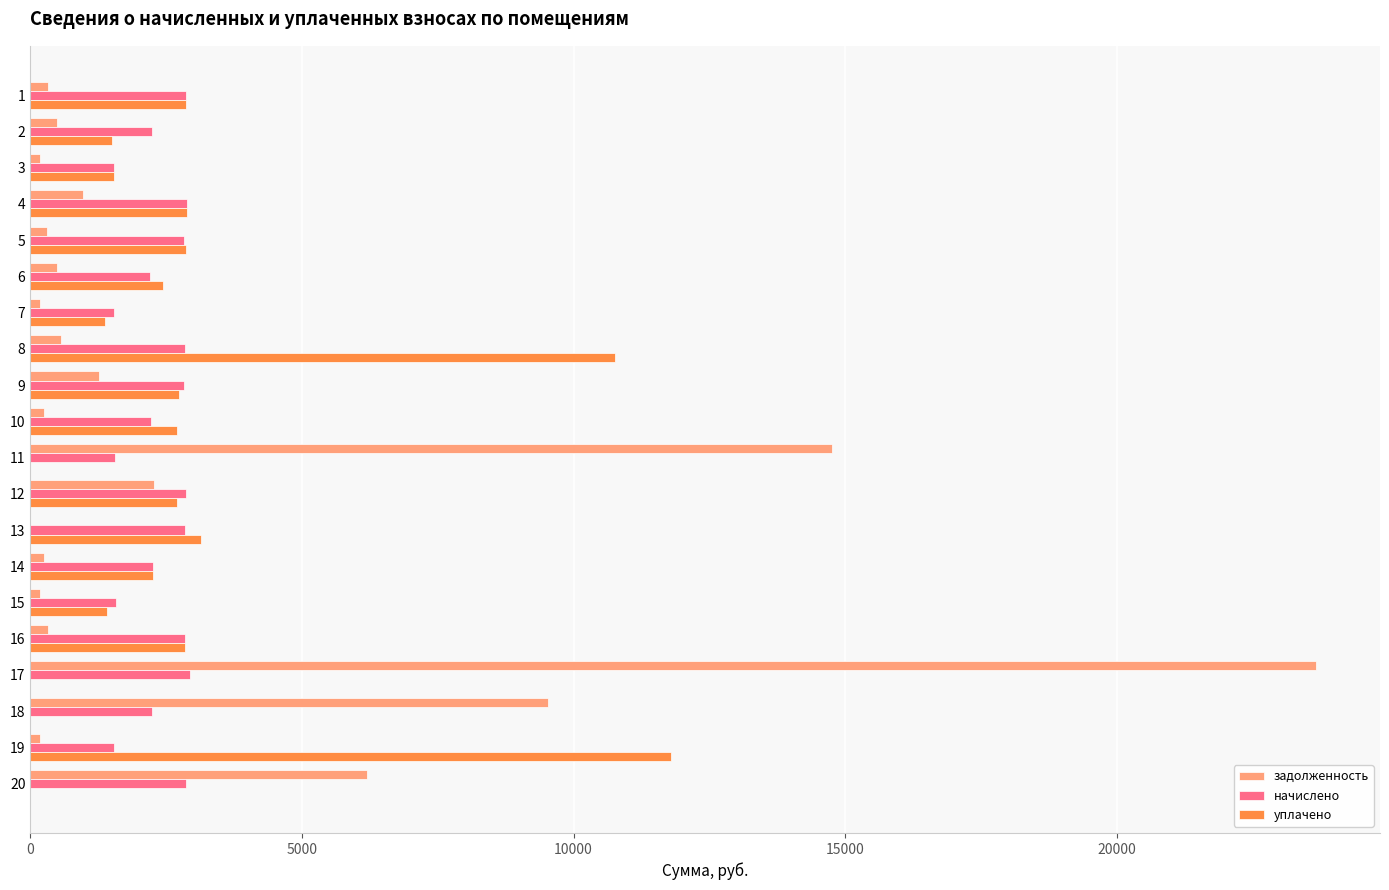

Between 15 and 17, which series saw the biggest shift?

задолженность